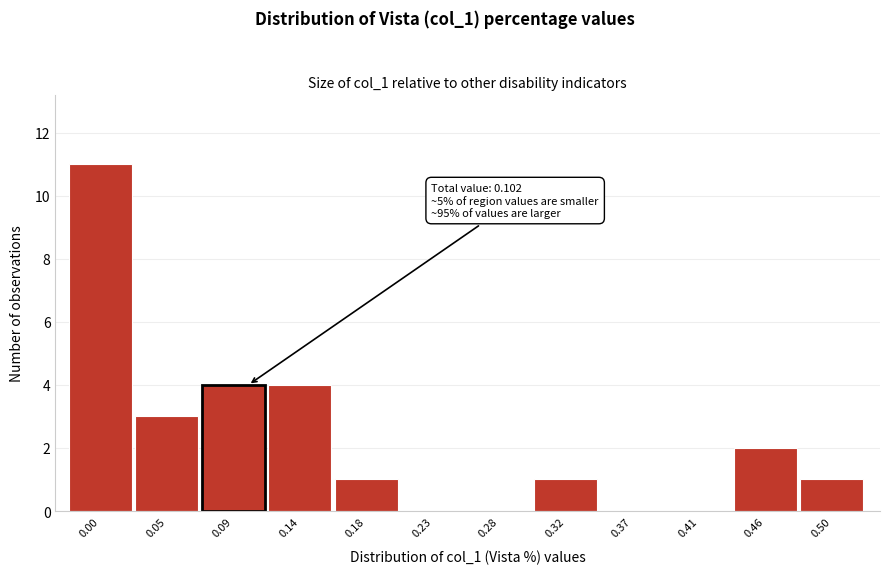

Reading right to left, extract all data points from this chart.

0.50=1	0.46=2	0.41=0	0.37=0	0.32=1	0.28=0	0.23=0	0.18=1	0.14=4	0.09=4	0.05=3	0.00=11